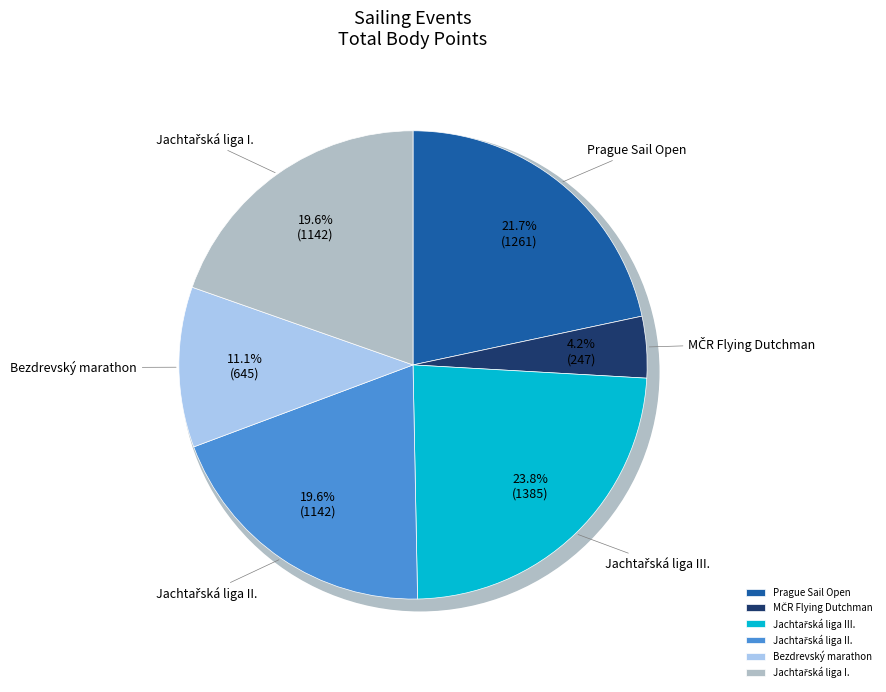

Is there a majority slice in this chart?

No